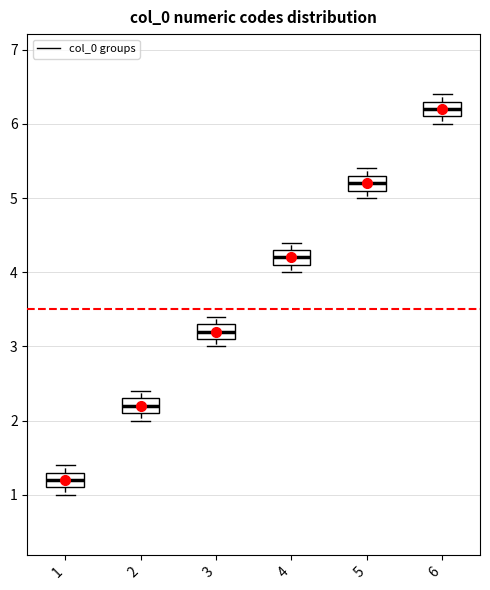

Where does the lower whisker of the box at x = 1 end on the y-axis? The values are not printed on the chart, so give them approximately, as read against the axis.

1.0